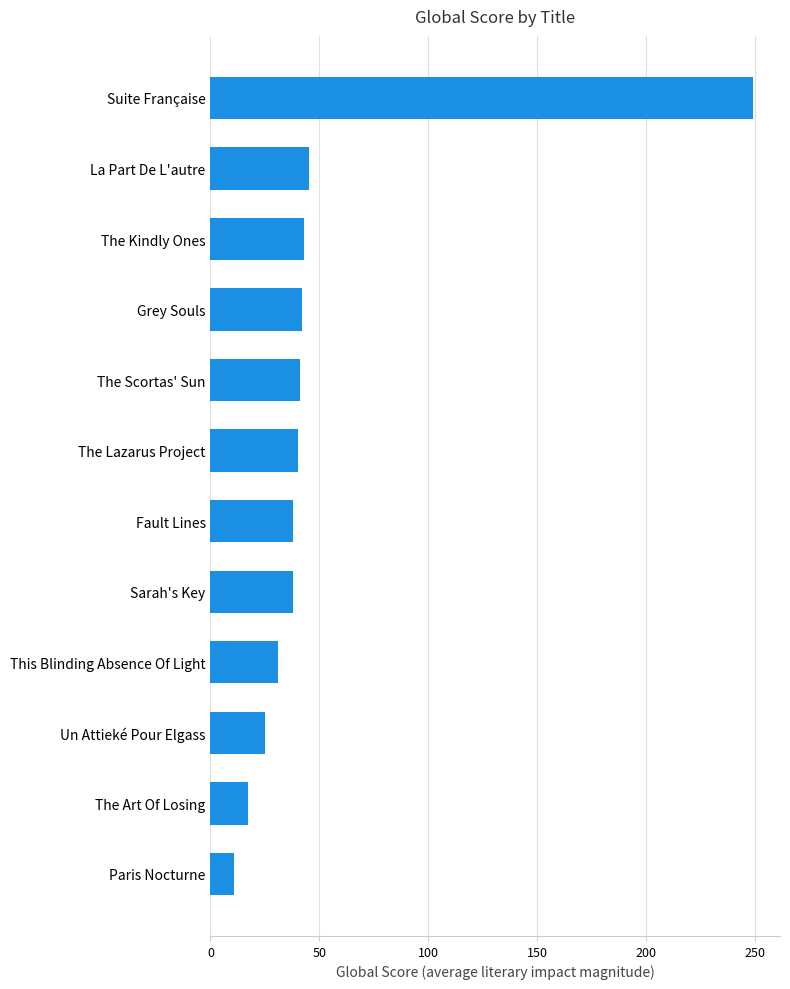

Is it true that the value at The Kindly Ones is 15?

False